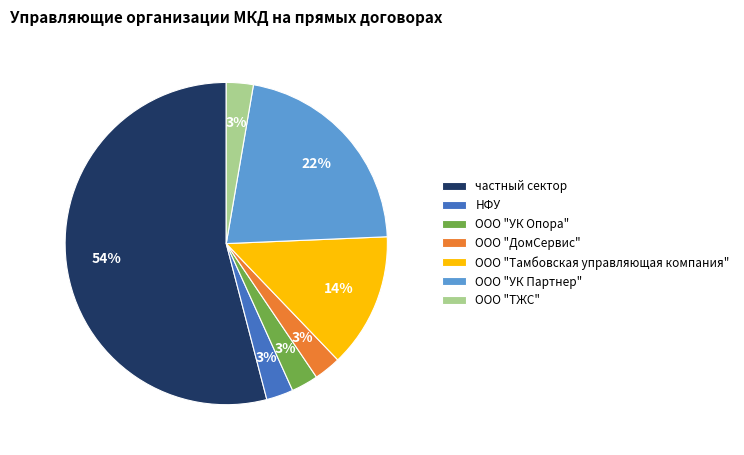

To the nearest percent, what is the average slice percentage?

14%